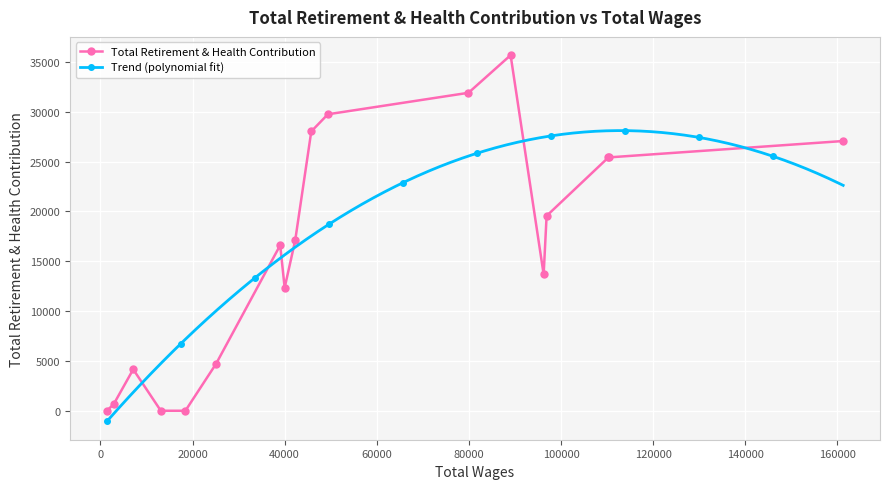

What is the difference between the values at 8 and 6?

3874